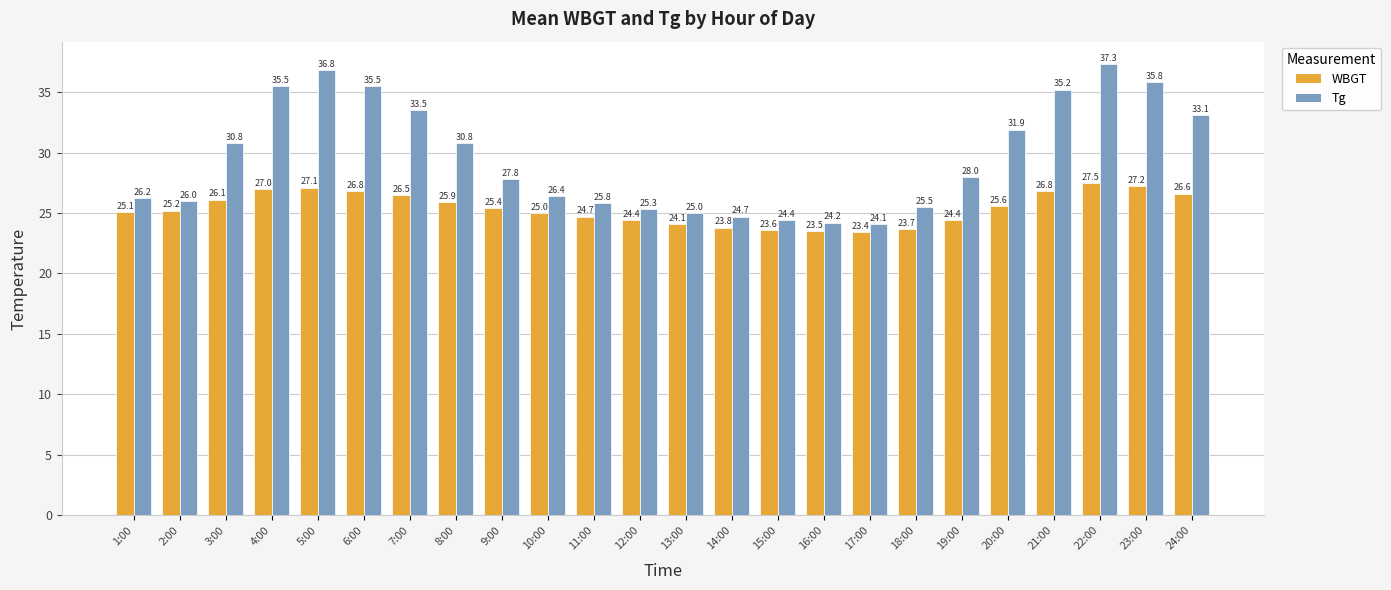

At which label does Tg reach its peak?

22:00